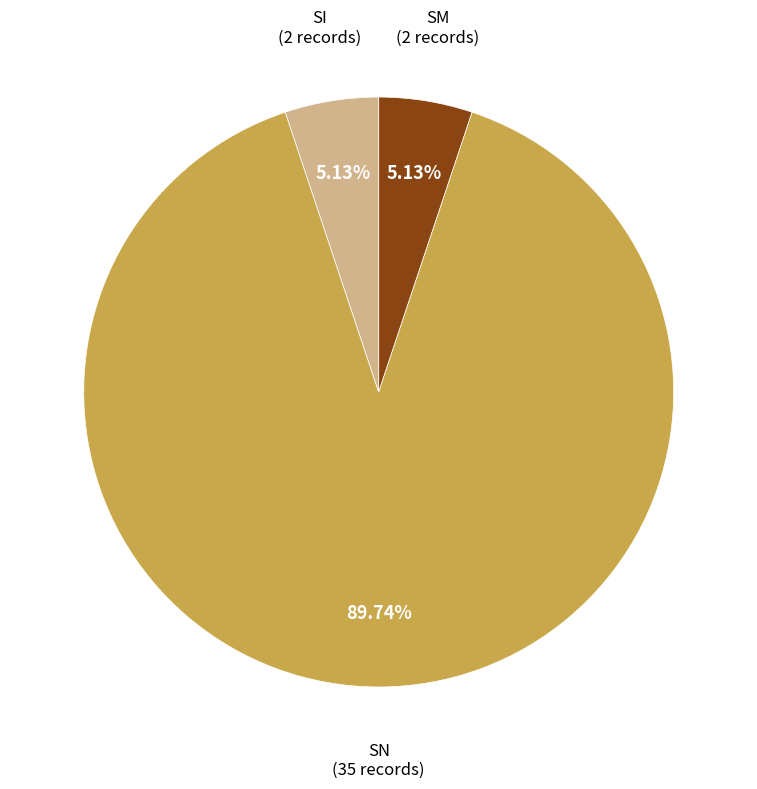

How many slices are in this pie chart?

3